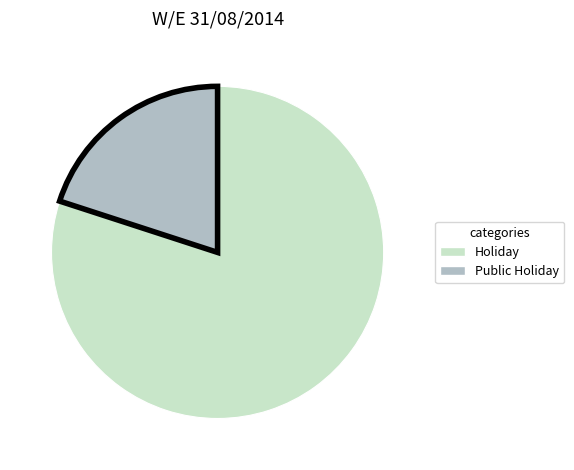

Does any single category account for the majority?

Yes